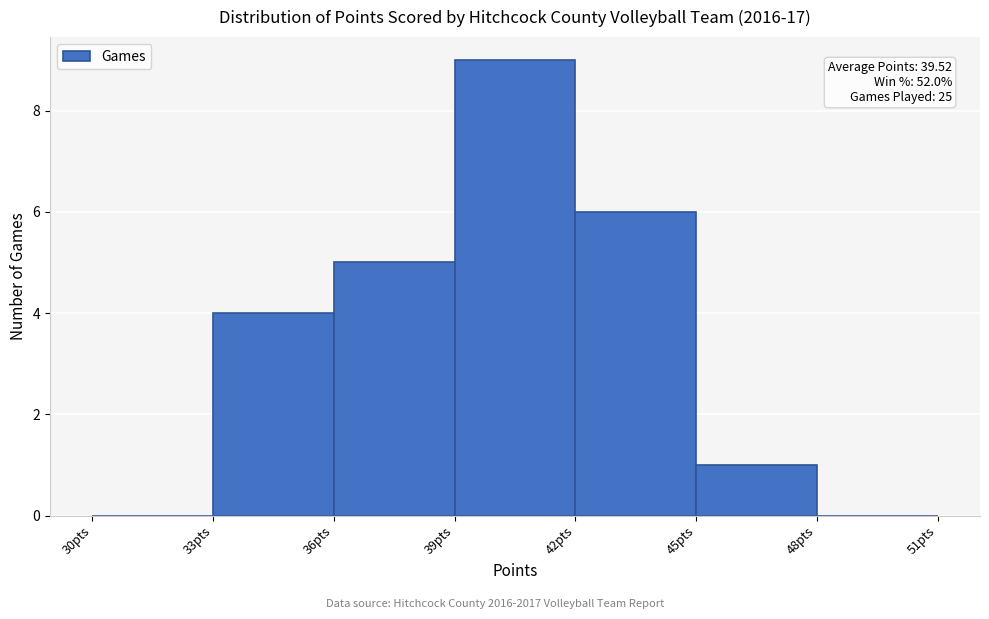

Which range on the x-axis has the tallest bar?

39 to 42